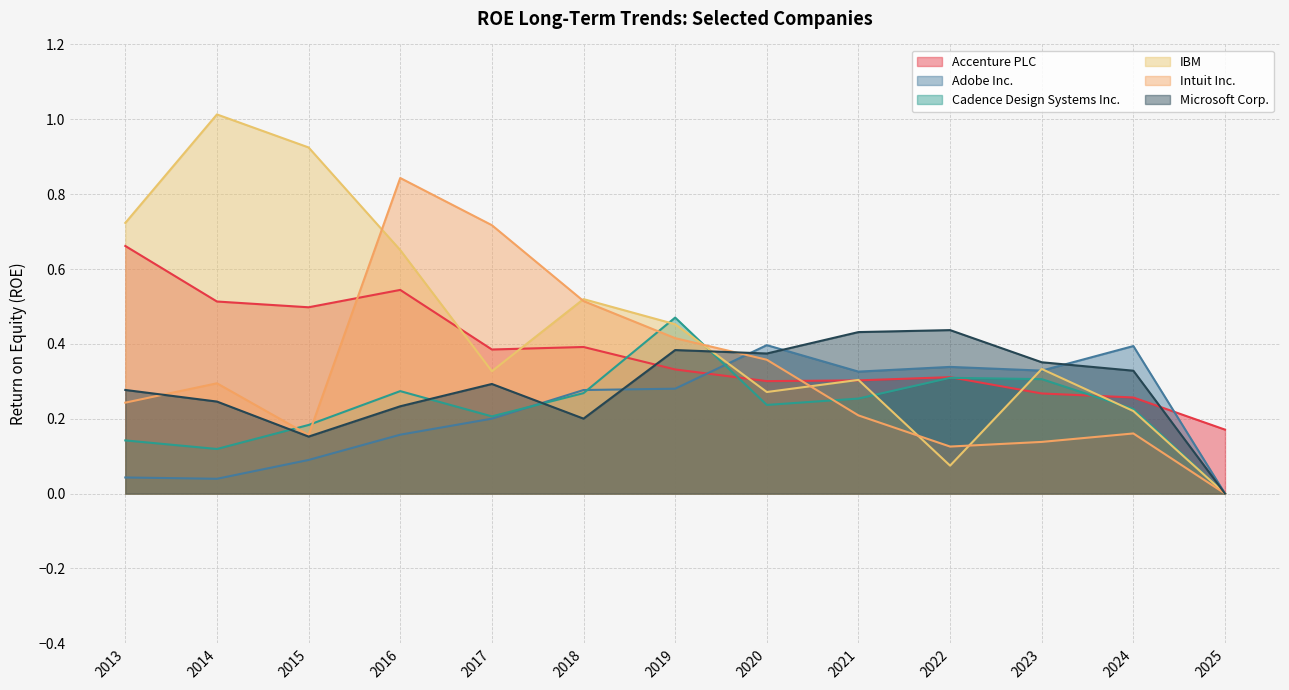

At how many categories does at least one series exceed 0?

13